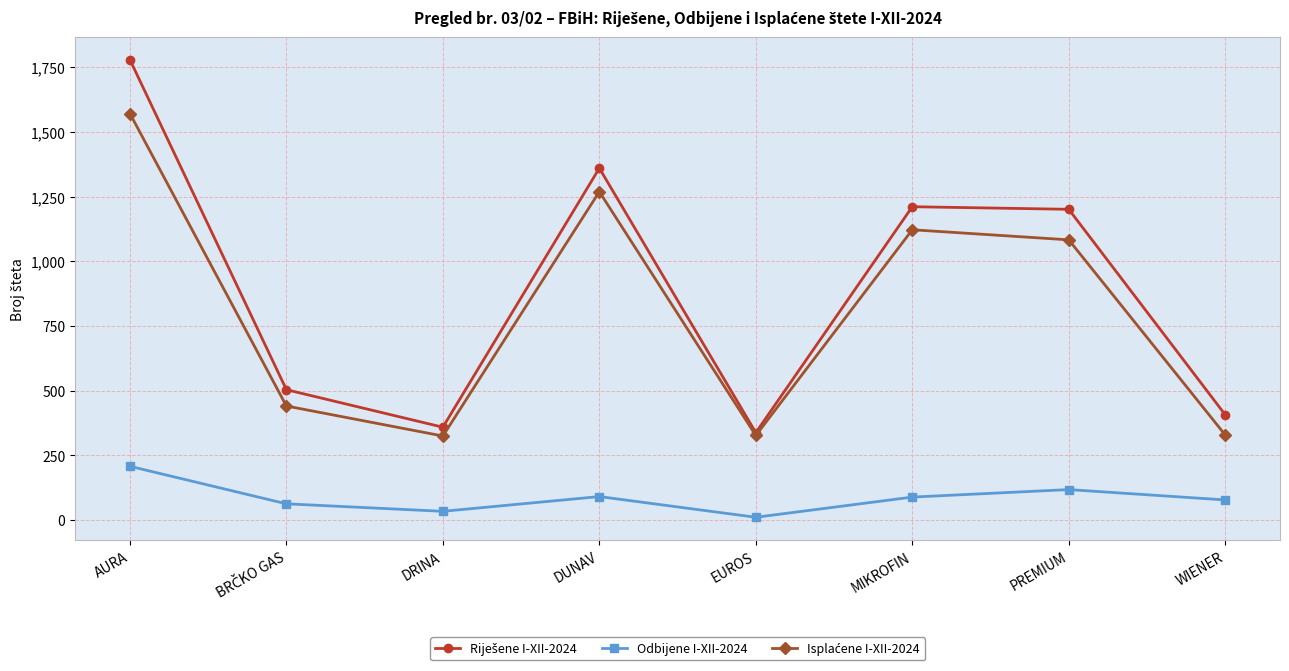

What is the label of the 4th point from the right?

EUROS